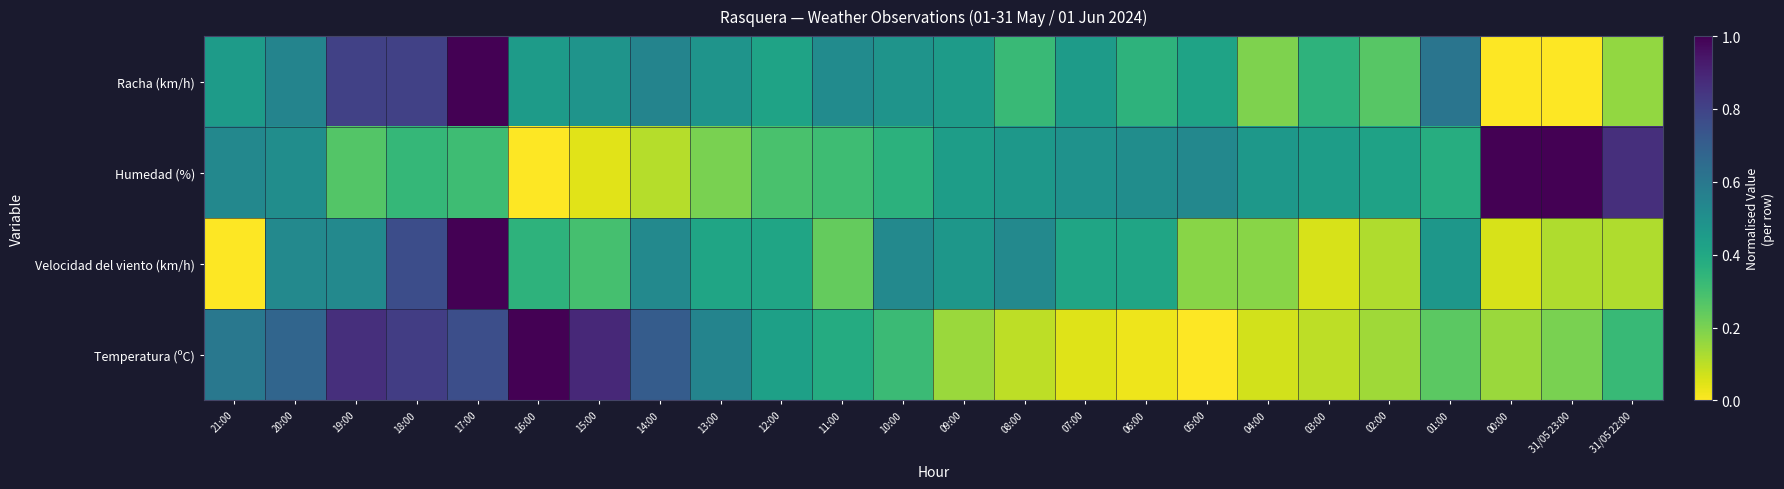

What is the difference between the highest and lowest values at 19:00?

0.6